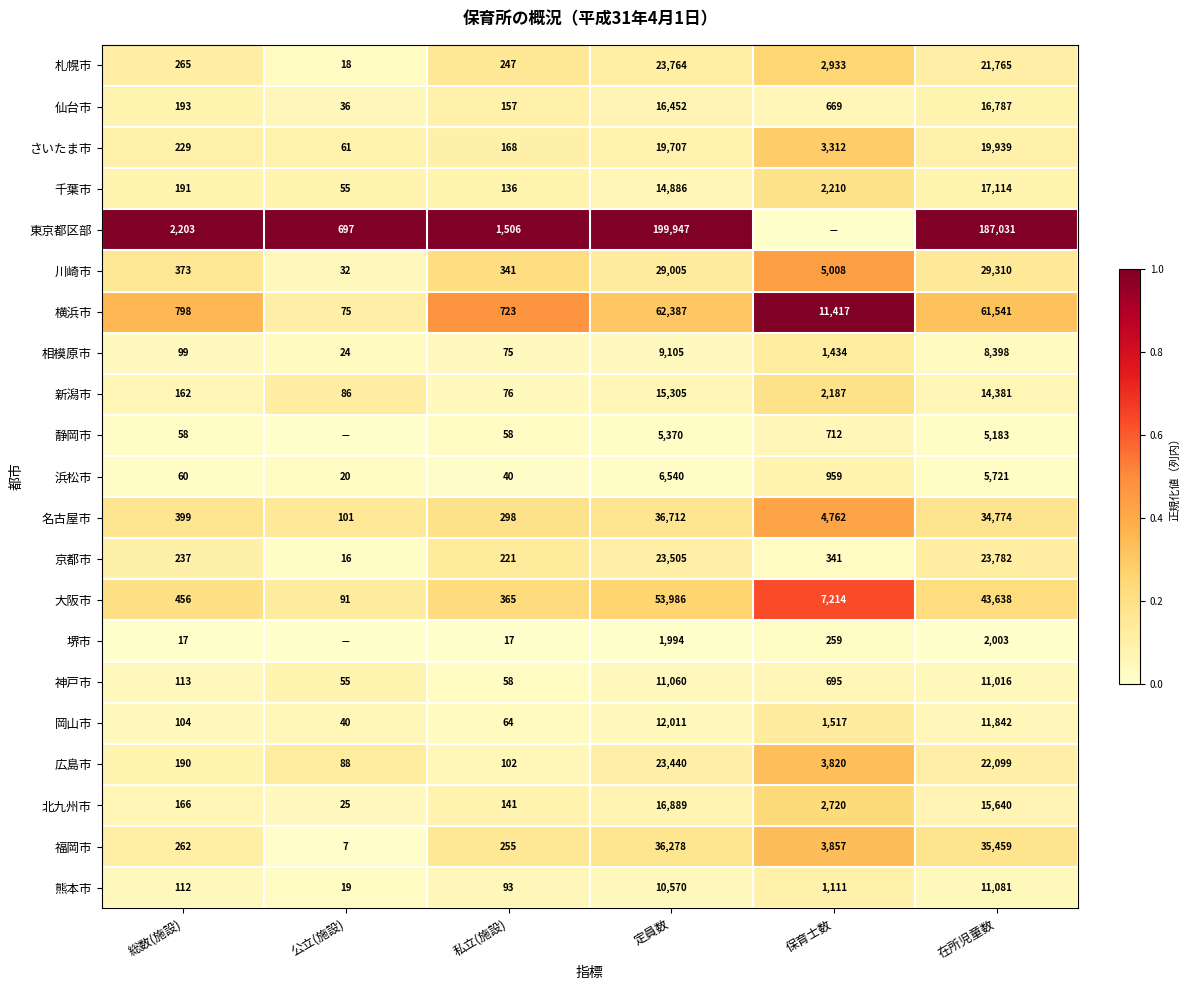

At which label does 大阪市 reach its peak?

定員数